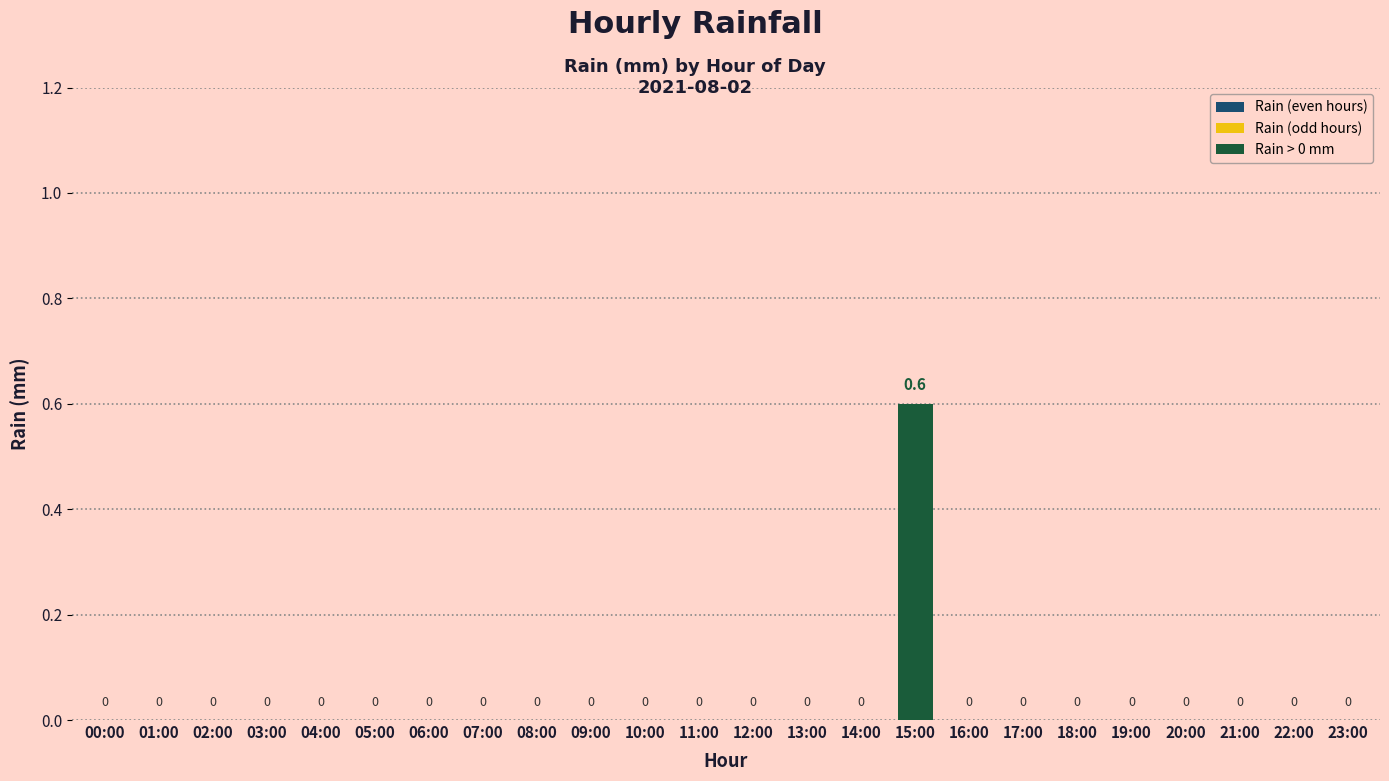

Are the bars grouped side by side (vs. stacked)?

No